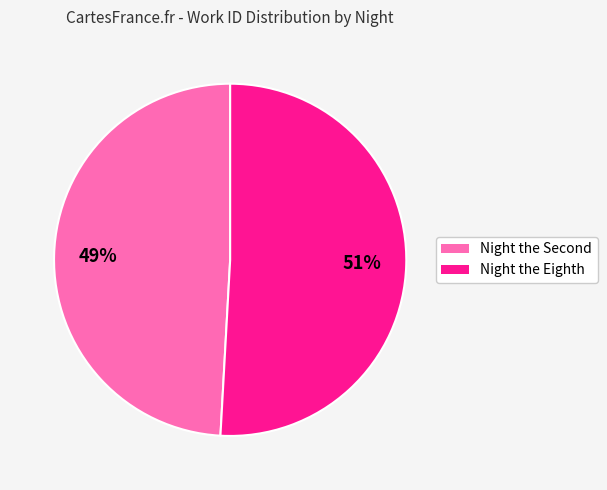

To the nearest percent, what portion does Night the Eighth represent?

51%